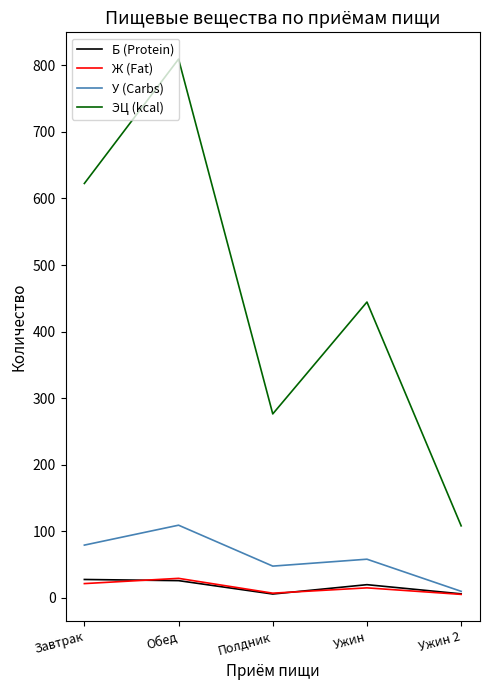

True or false: Б (Protein) and ЭЦ (kcal) cross at least once.

False